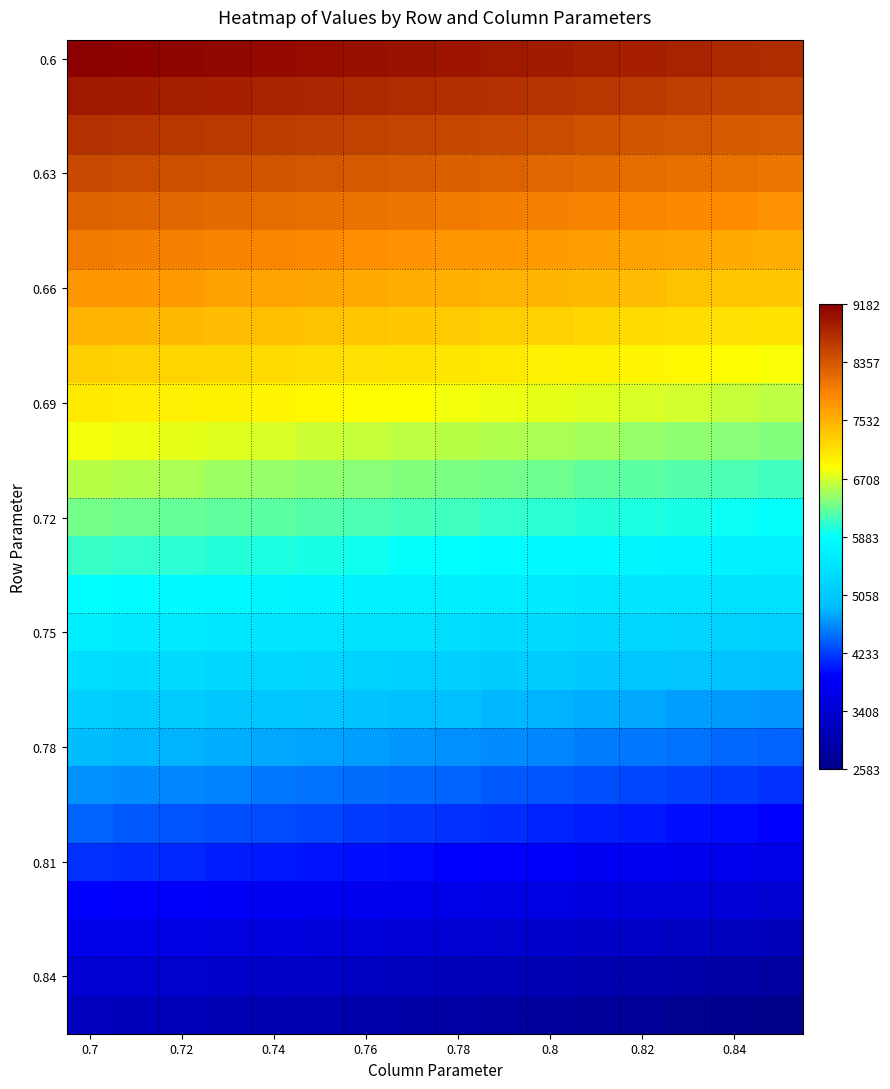

At which category is the sum across all series the highest?

0.7